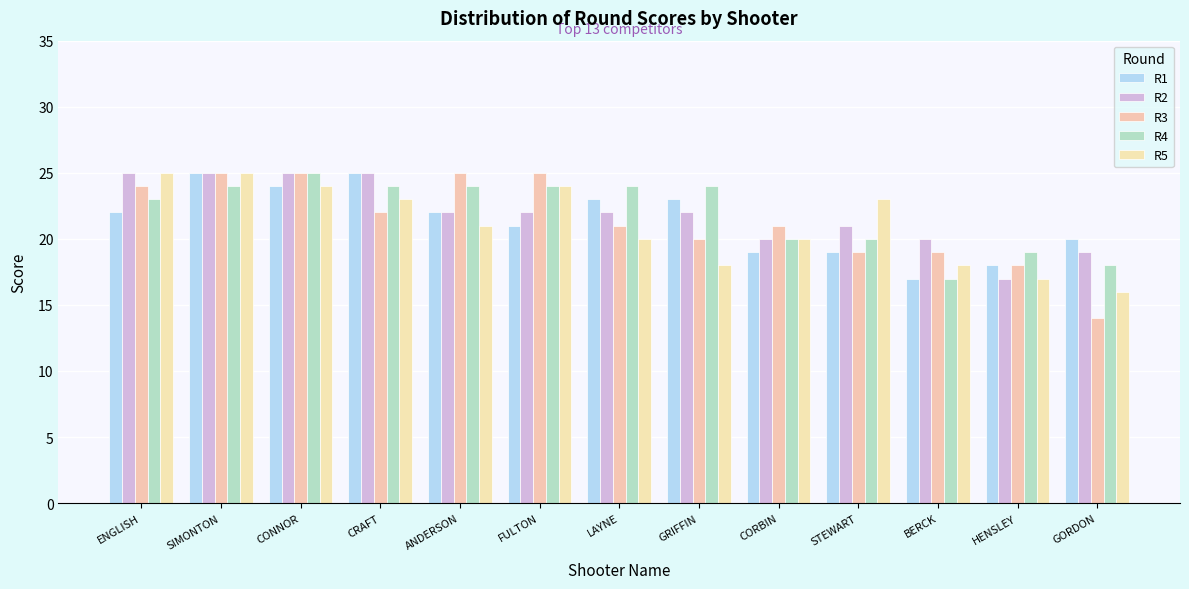

How many bars are there in each group?

5